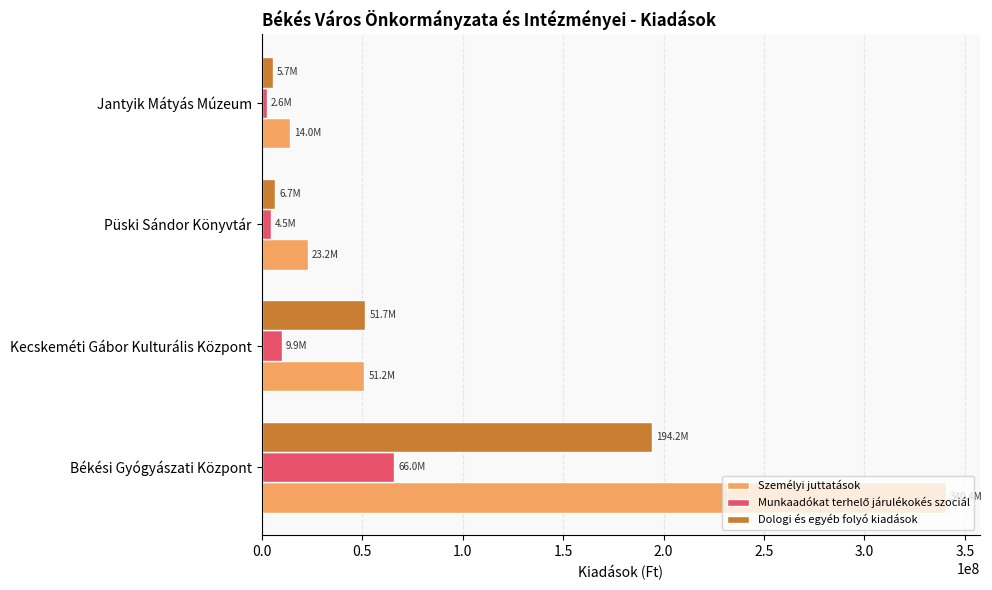

At which category is the sum across all series the highest?

Békési Gyógyászati Központ